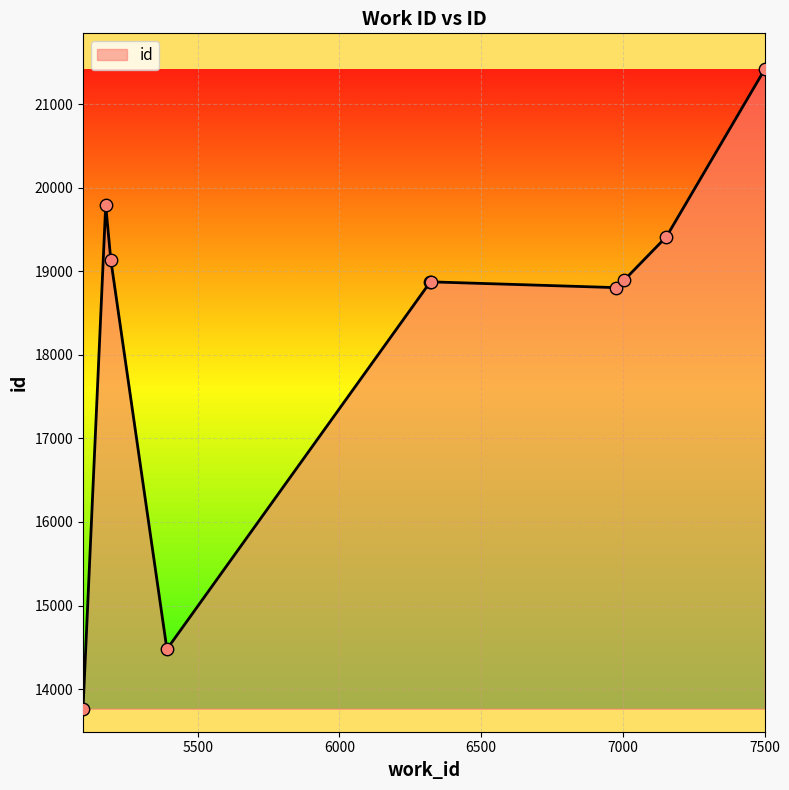

What is the difference between the maximum and minimum values?

7652